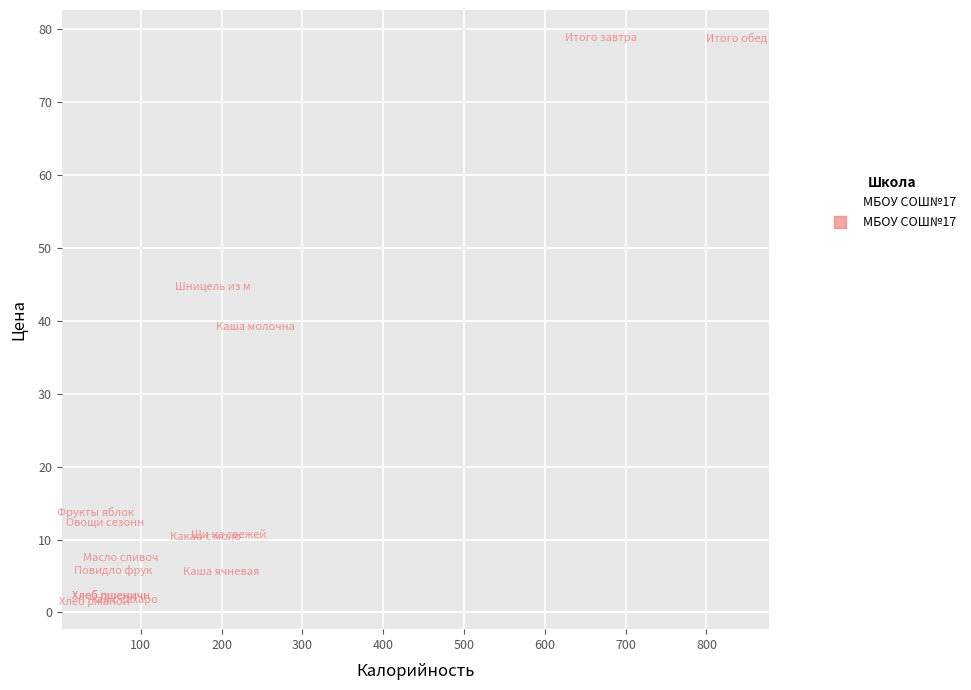

What Y value in the scatter plot is closest to 40?

39.1